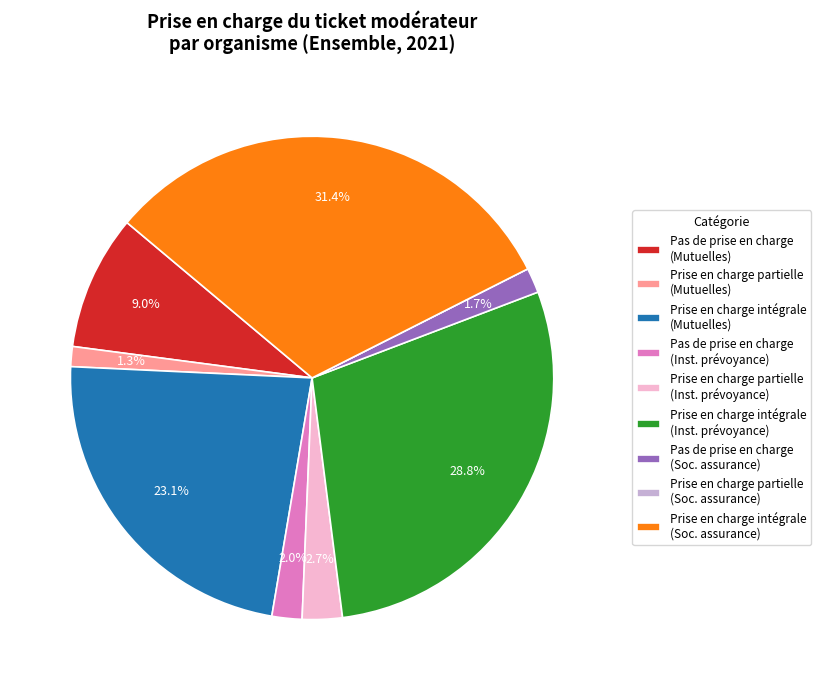

Between Prise en charge intégrale (Inst. prévoyance) and Prise en charge partielle (Mutuelles), which is larger?

Prise en charge intégrale (Inst. prévoyance)